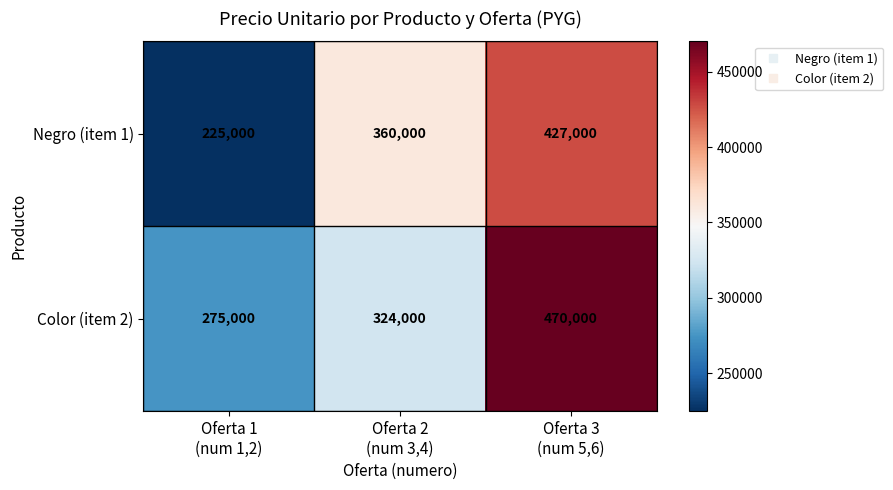

Which series has the widest spread of values?

Negro (item 1)